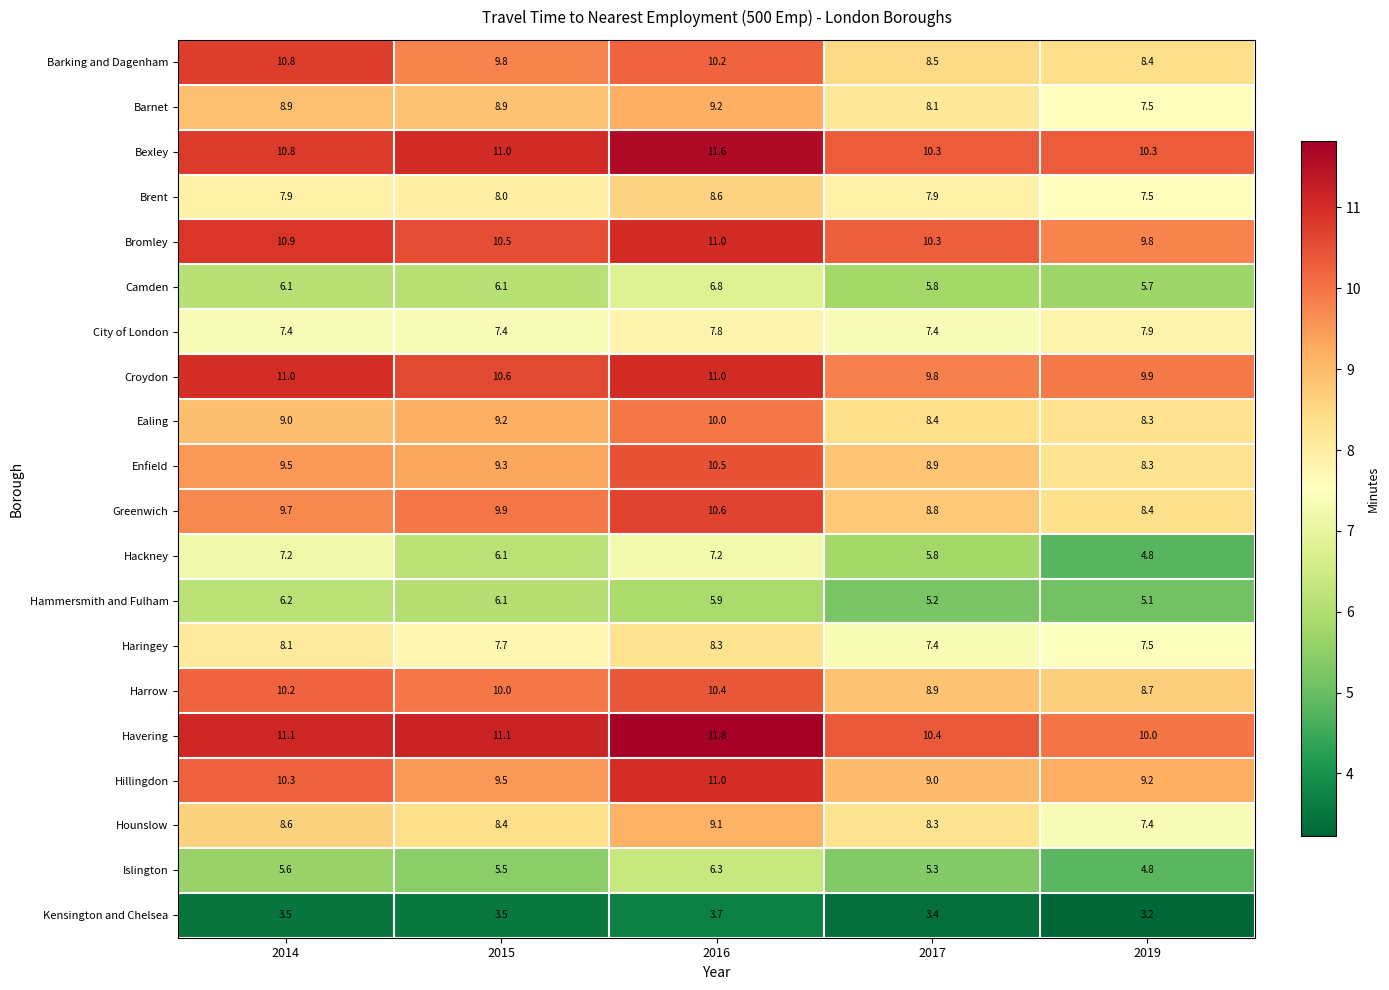

At which label is Bromley closest to 10?

2019